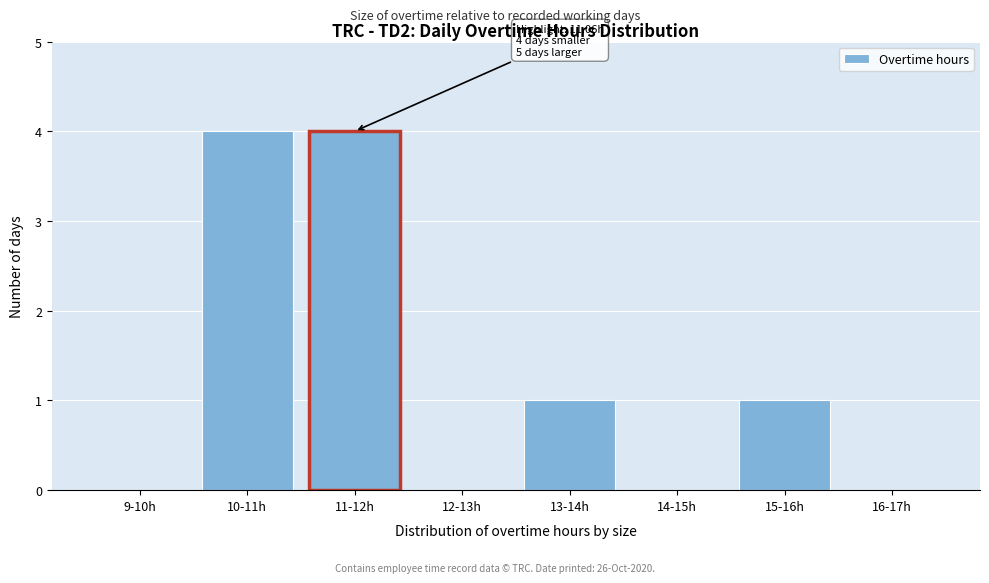

Reading left to right, transcribe all the data shown in this chart.

9-10h=0	10-11h=4	11-12h=4	12-13h=0	13-14h=1	14-15h=0	15-16h=1	16-17h=0